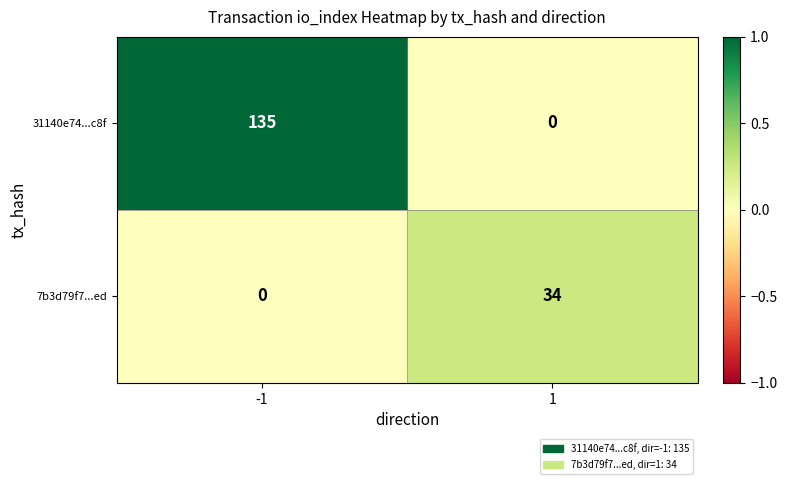

What is the difference between the highest and lowest values at 1?

34